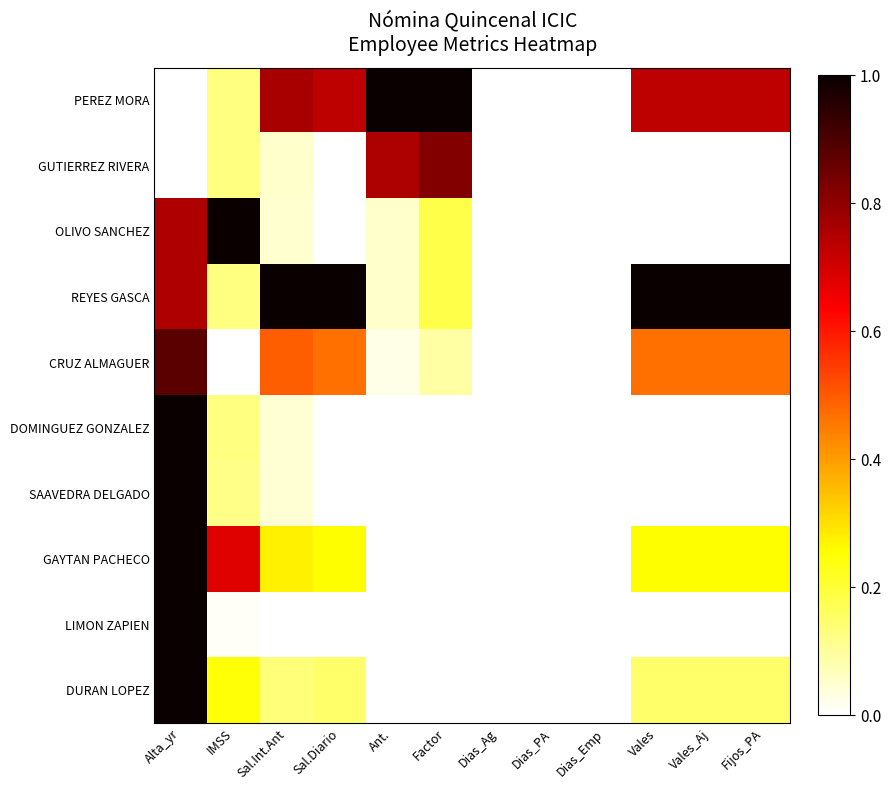

Count the number of categories in the chart.

12